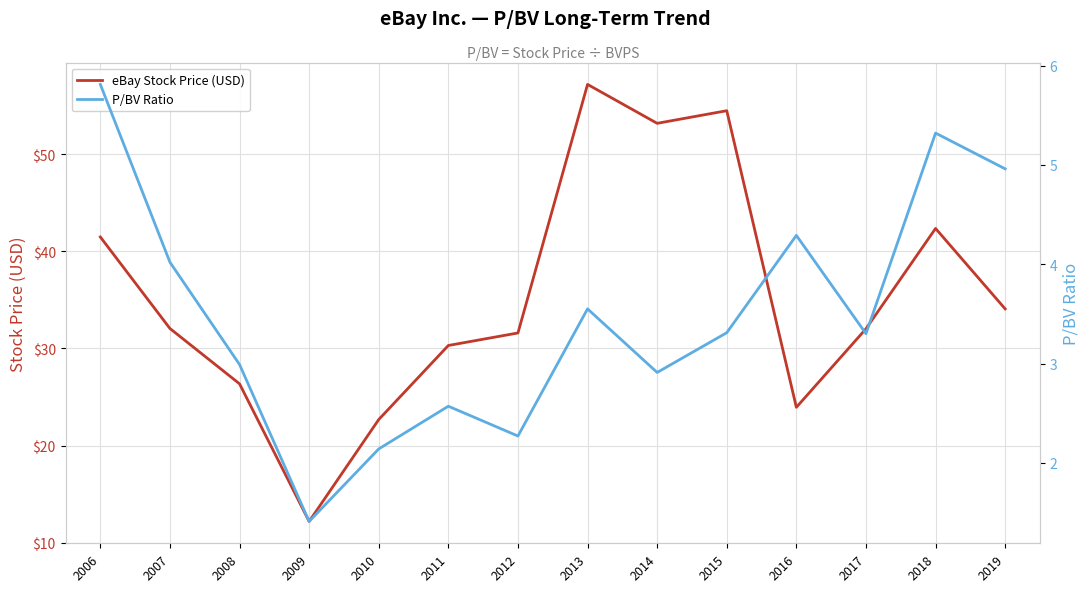

How many lines are shown in the chart?

2